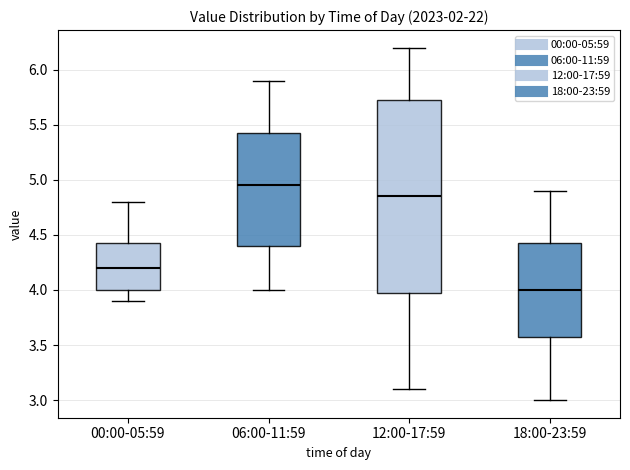

Which box has the lowest median line?

18:00-23:59